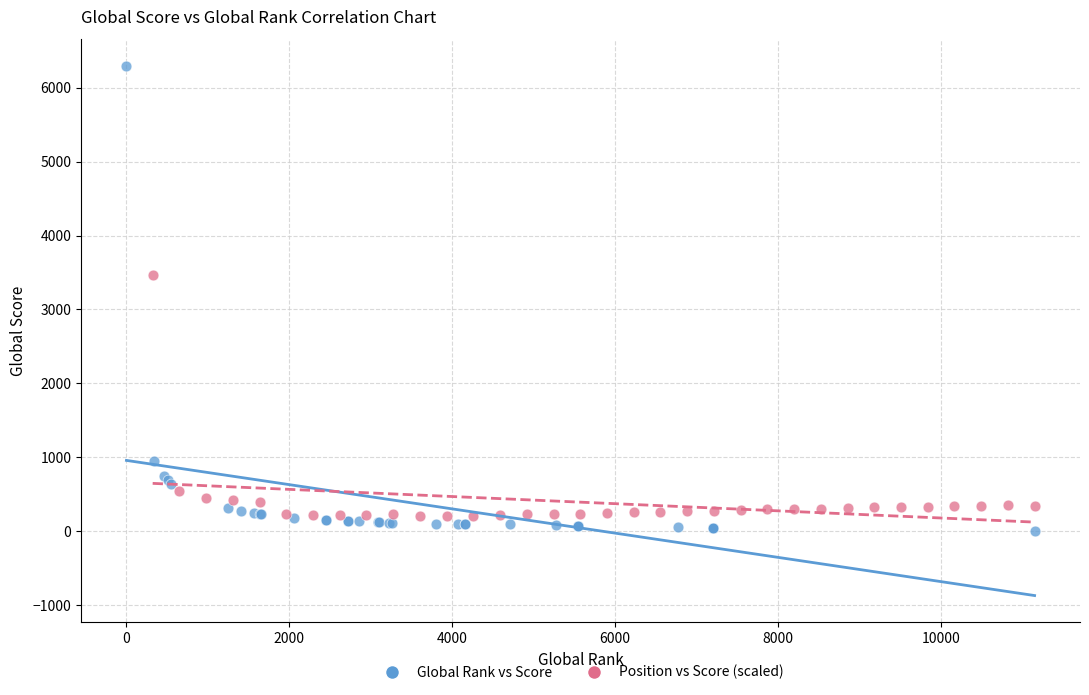

Which series contains the highest Y value?

Global Rank vs Score